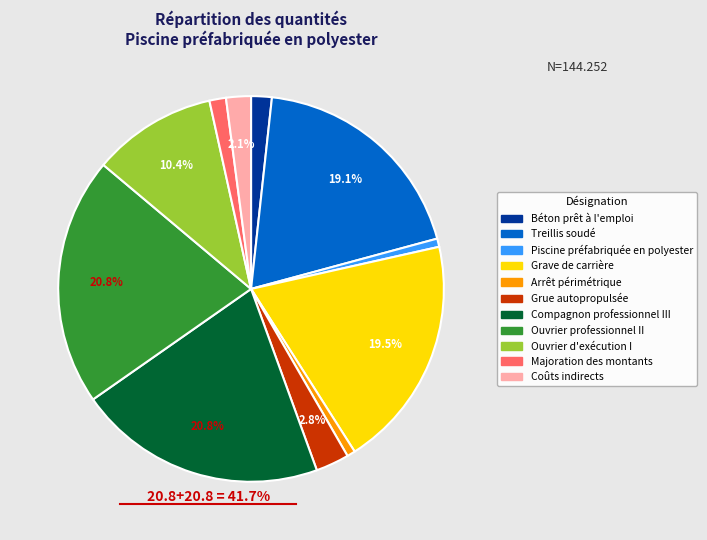

What percentage is the Coûts indirects slice, to the nearest percent?

2%